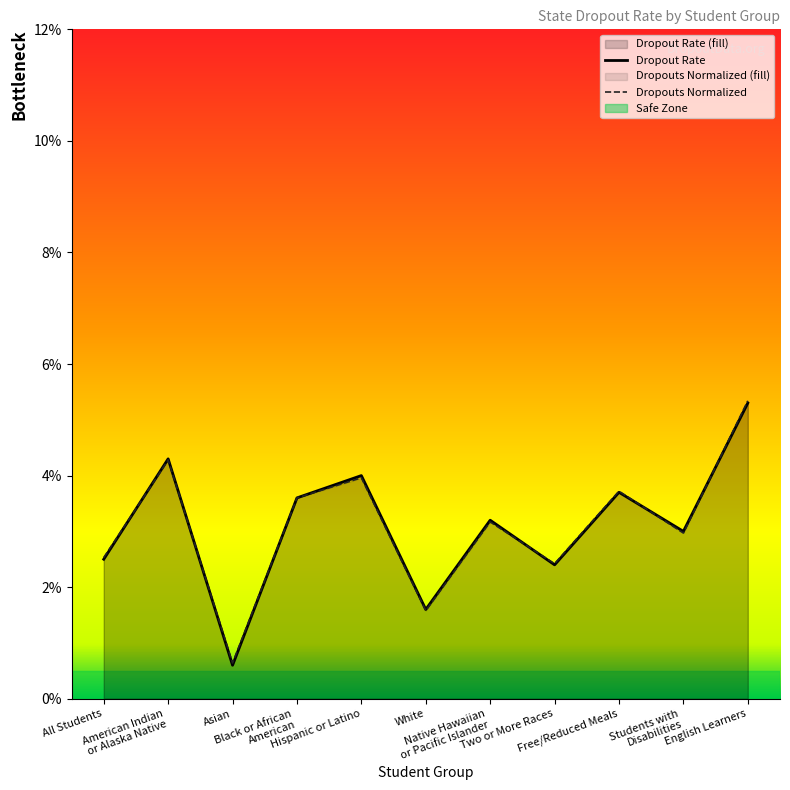

At which category is the sum across all series the highest?

English Learners